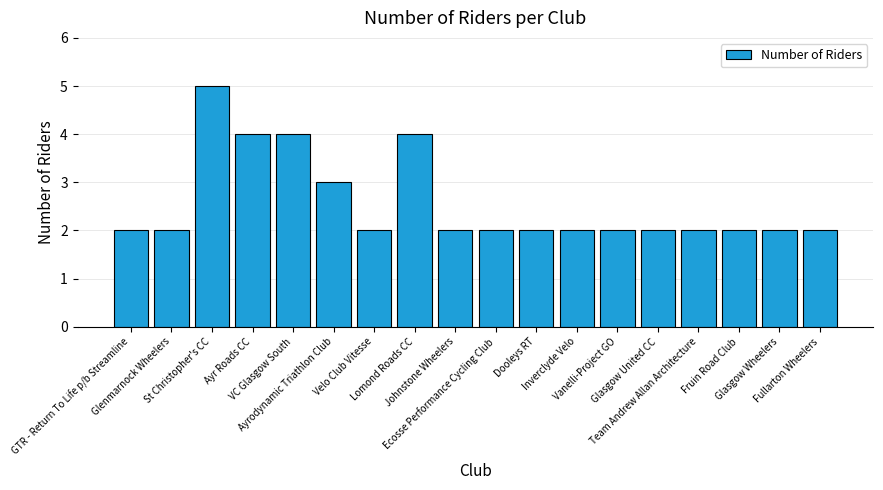

What is the average value?

3